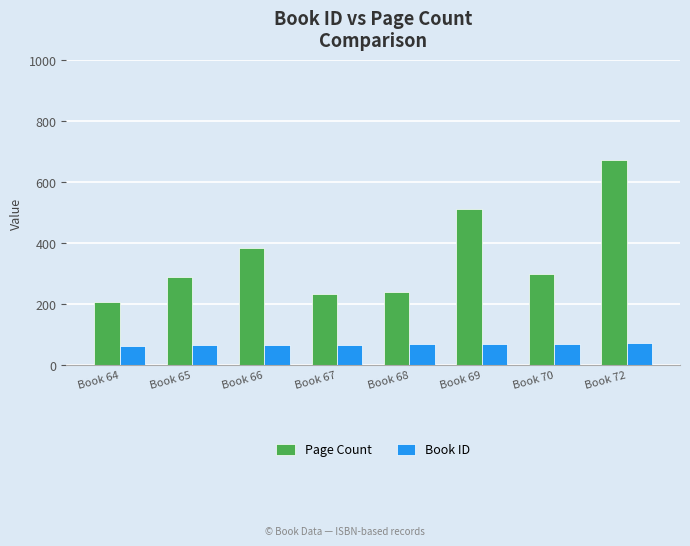

What is the value of the Book ID bar at the 5th from the left?

68